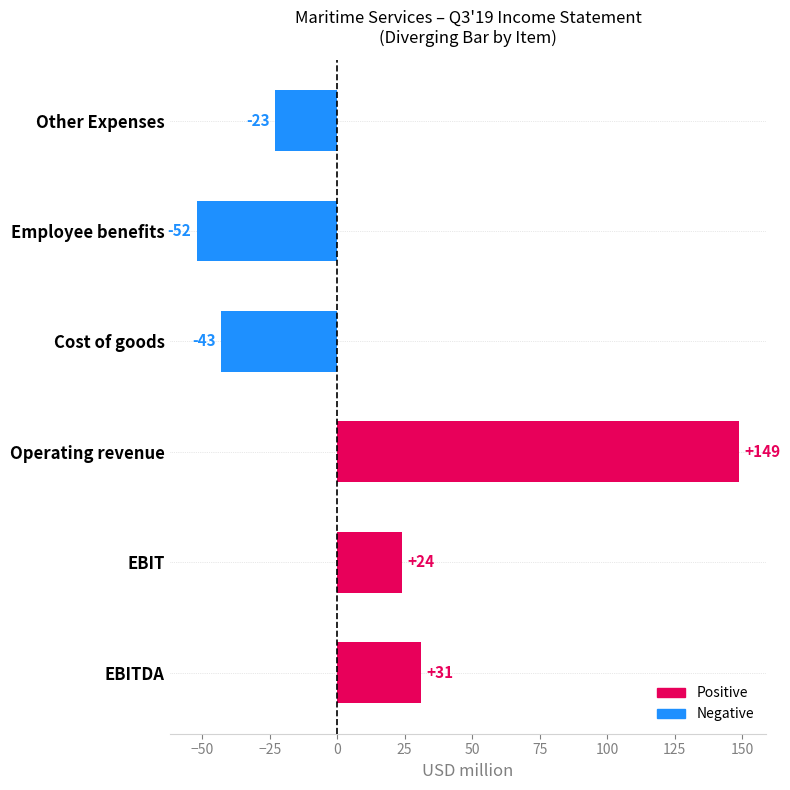

What is the change in value from EBITDA to Operating revenue?

+118